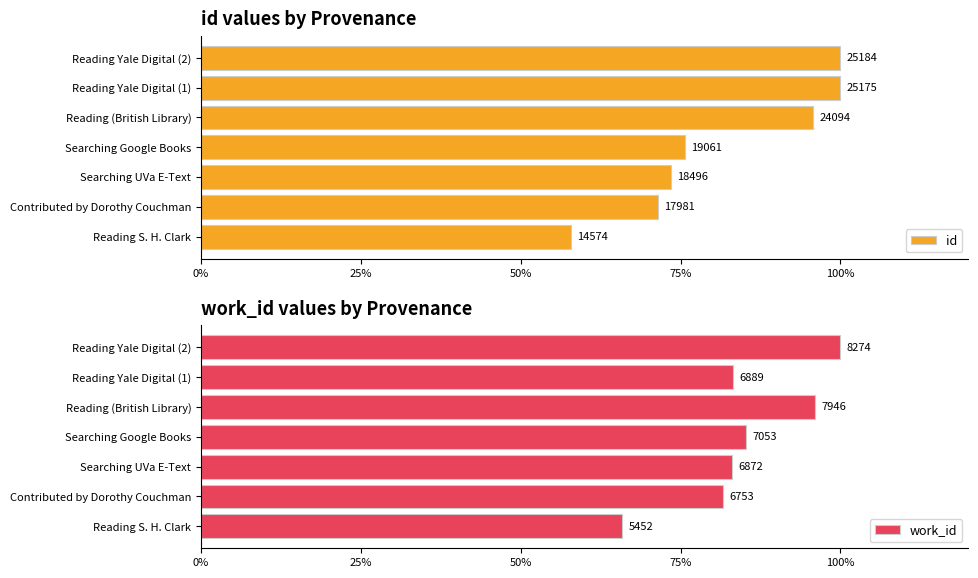

How many bars are there in total?

14